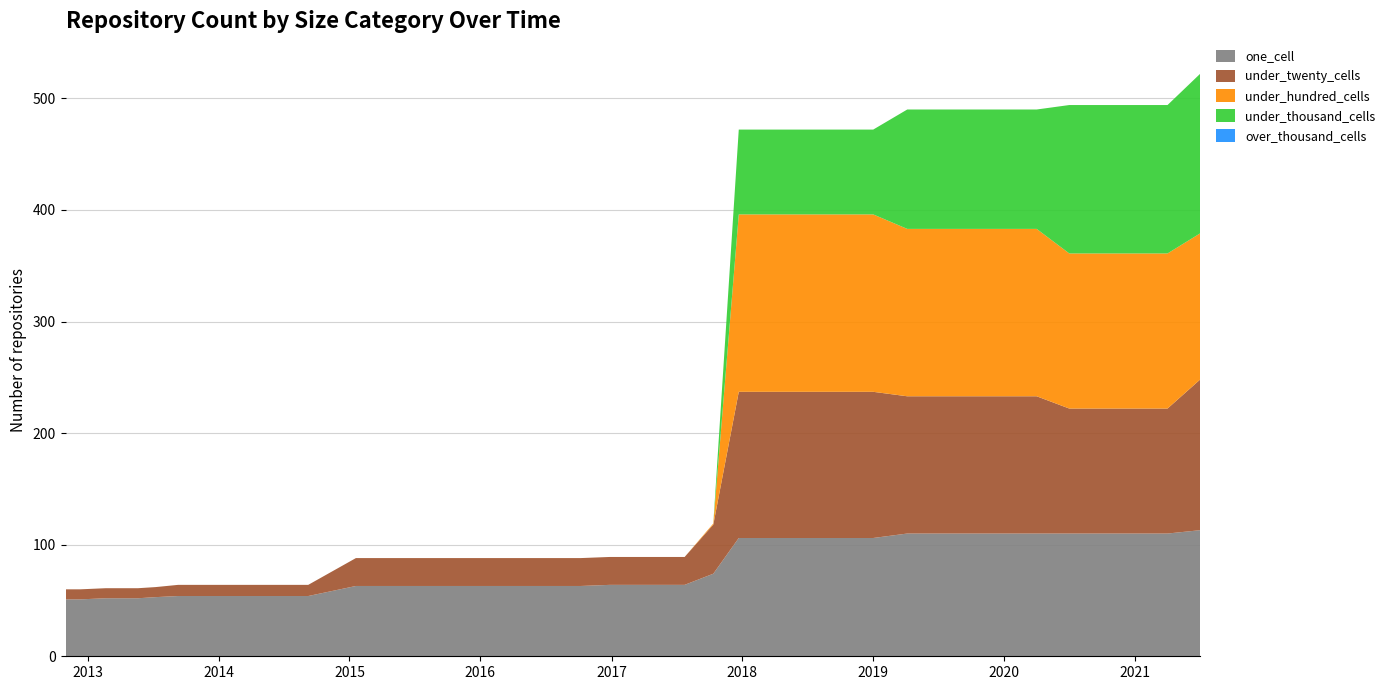

Reading right to left, what are all the values shown in this chart?

one_cell: 113	110	110	110	110	110	110	110	110	110	106	106	106	106	106	74	64	64	64	63	63	63	63	63	63	63	63	54	54	54	54	53	52	52	51	51
under_twenty_cells: 135	112	112	112	112	123	123	123	123	123	131	131	131	131	131	44	25	25	25	25	25	25	25	25	25	25	25	10	10	10	10	9	9	9	9	9
under_hundred_cells: 131	139	139	139	139	150	150	150	150	150	159	159	159	159	159	1	0	0	0	0	0	0	0	0	0	0	0	0	0	0	0	0	0	0	0	0
under_thousand_cells: 143	133	133	133	133	107	107	107	107	107	76	76	76	76	76	0	0	0	0	0	0	0	0	0	0	0	0	0	0	0	0	0	0	0	0	0
over_thousand_cells: 0	0	0	0	0	0	0	0	0	0	0	0	0	0	0	0	0	0	0	0	0	0	0	0	0	0	0	0	0	0	0	0	0	0	0	0